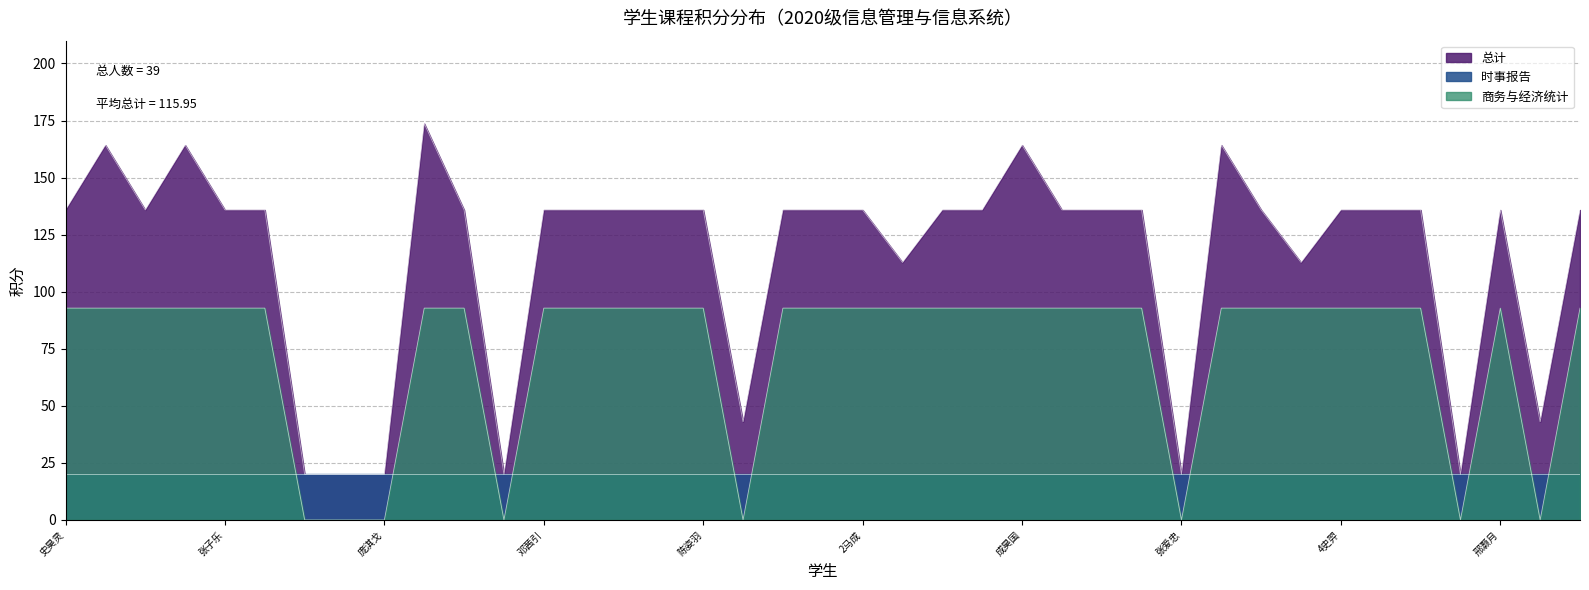

What is the maximum value shown in the chart?

173.7